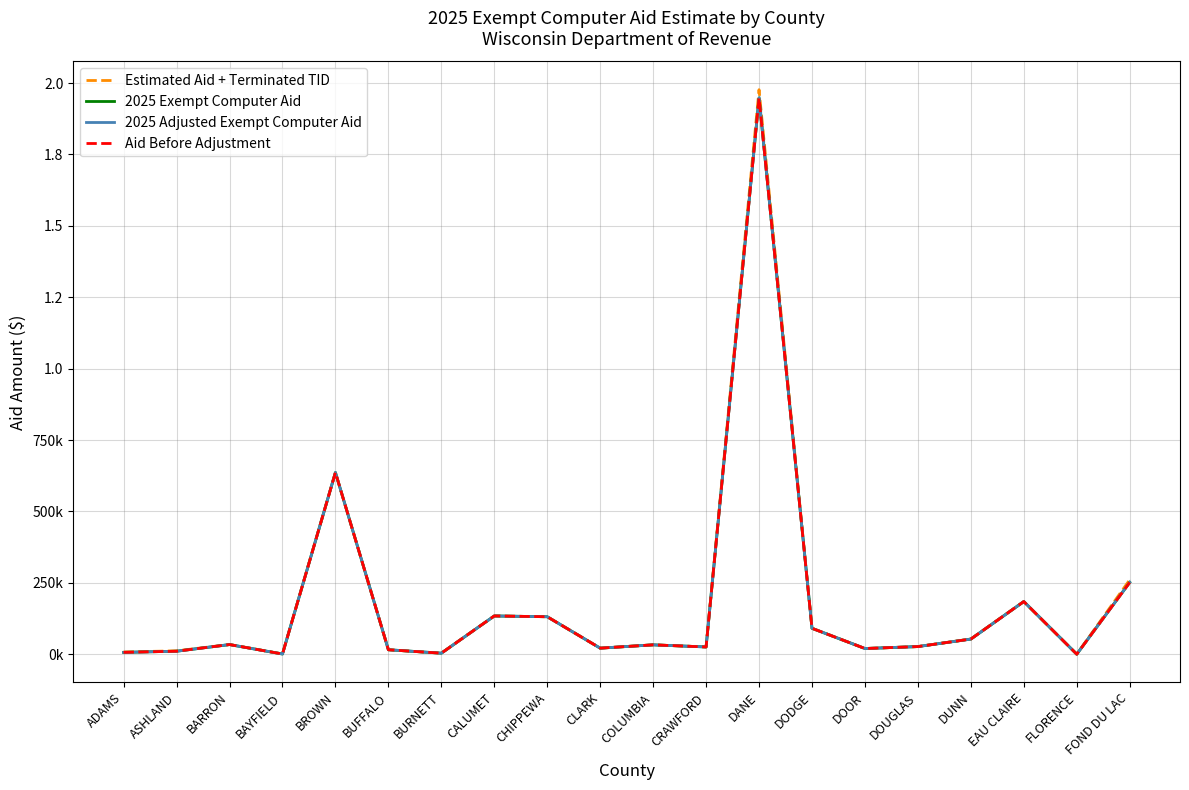

Which series has the widest spread of values?

Estimated Aid + Terminated TID